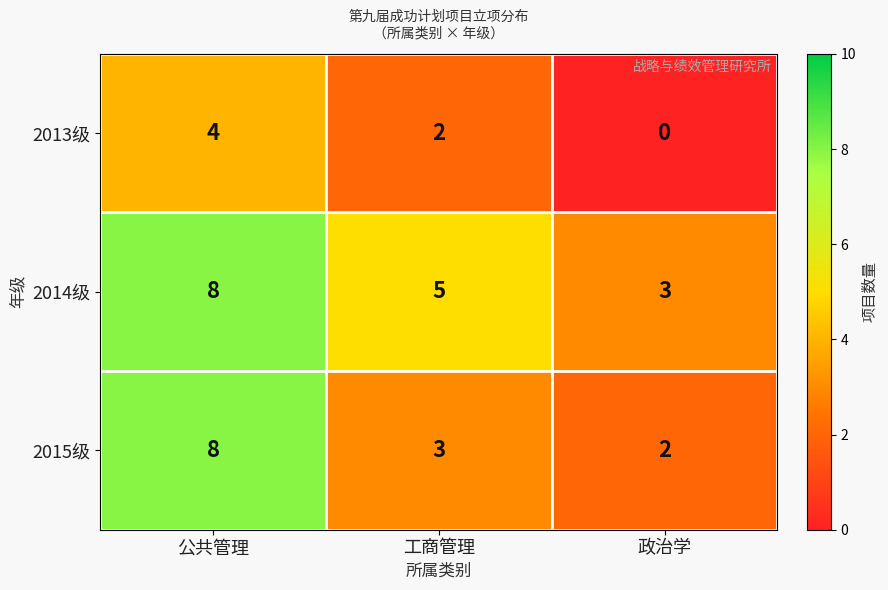

True or false: 2014级 has a value of 5 at 工商管理.

True